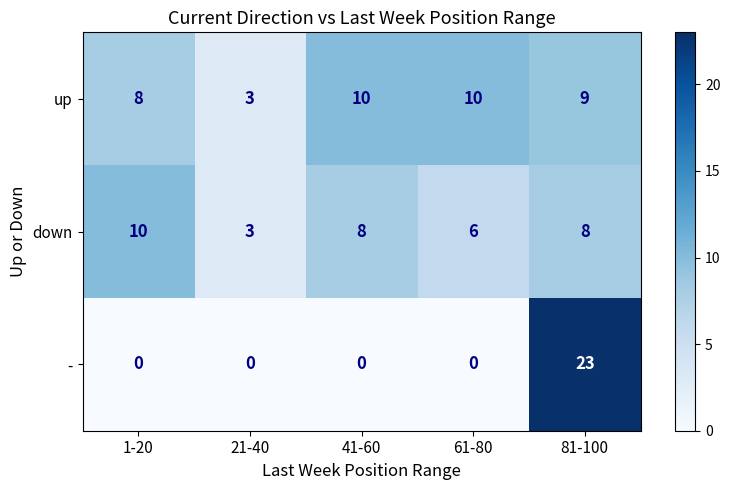

How many data points does each series have?

5